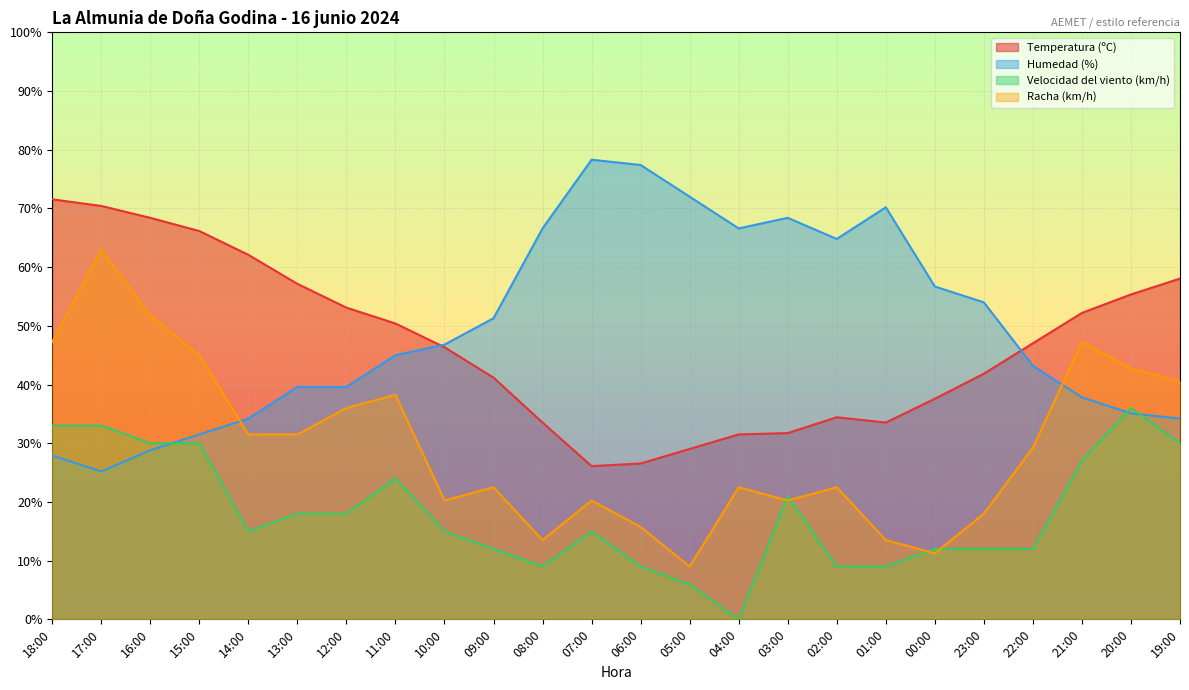

List the series in order of their peak value, highest first.

Humedad (%), Temperatura (ºC), Racha (km/h), Velocidad del viento (km/h)